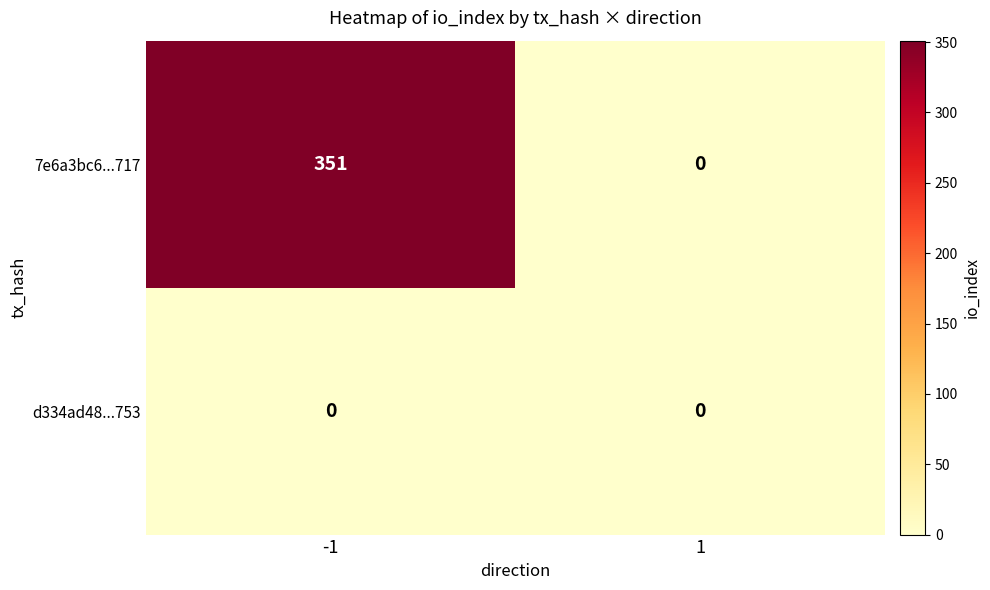

How many positive values does the 7e6a3bc6...717 series have?

1